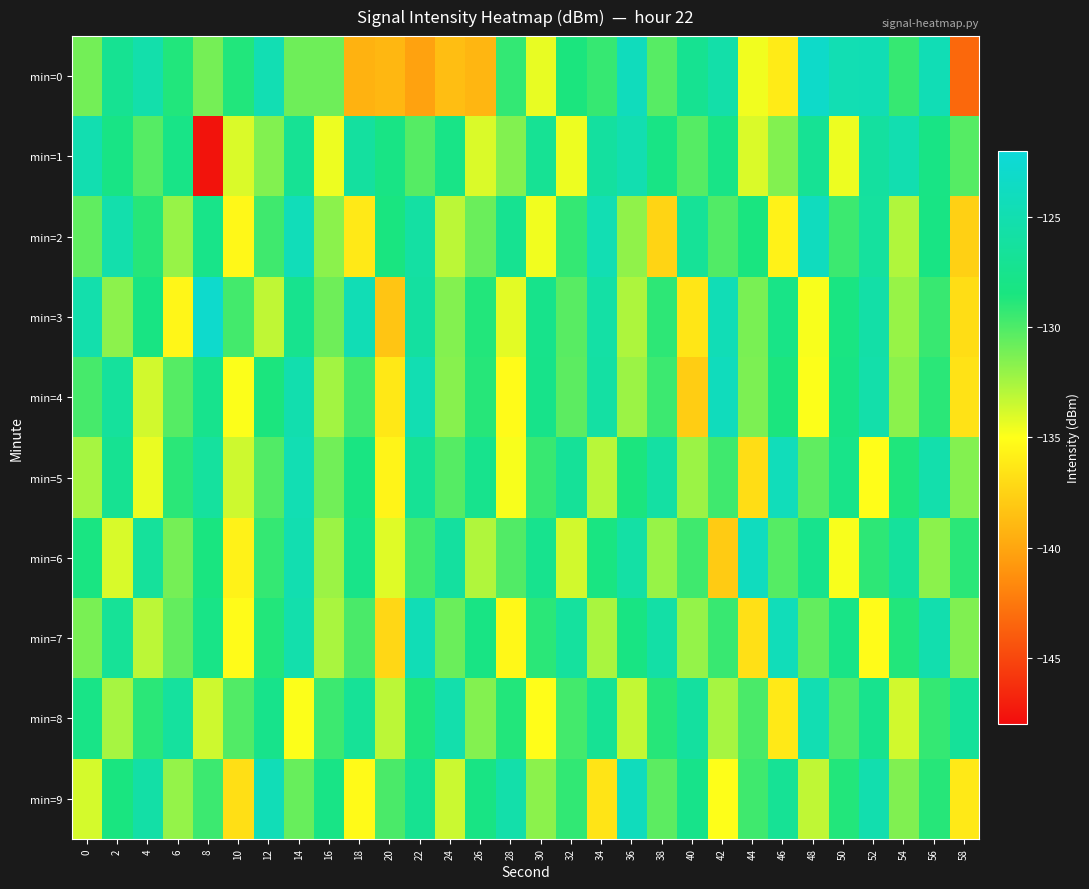

List the series in order of their peak value, lowest first.

min=1, min=8, min=7, min=5, min=4, min=9, min=2, min=6, min=0, min=3